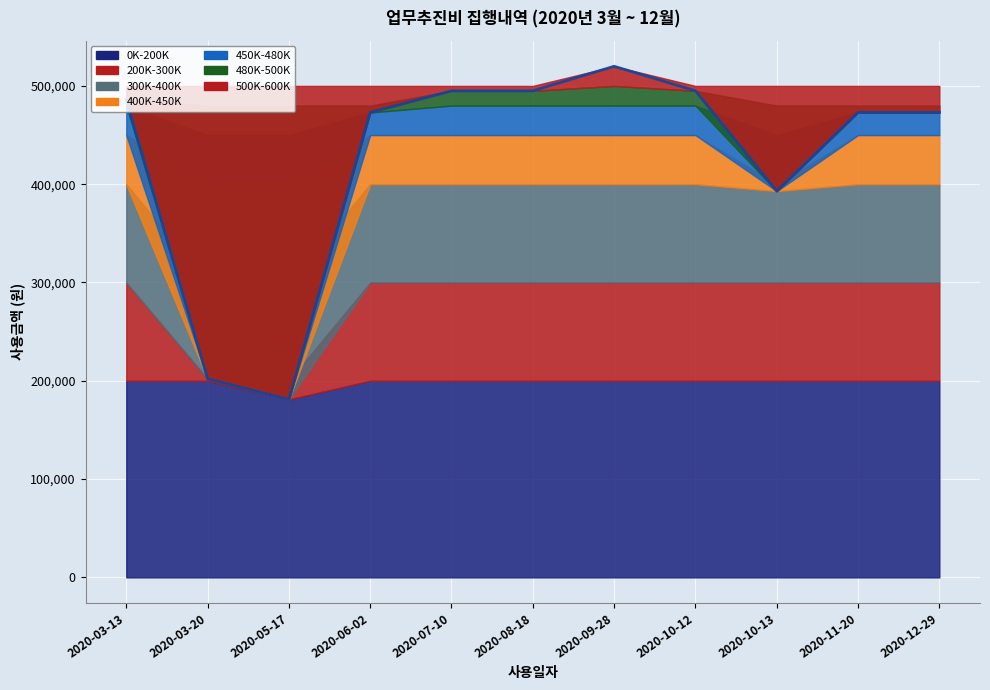

The chart shows a value of 495000 at 2020-10-12. True or false?

True